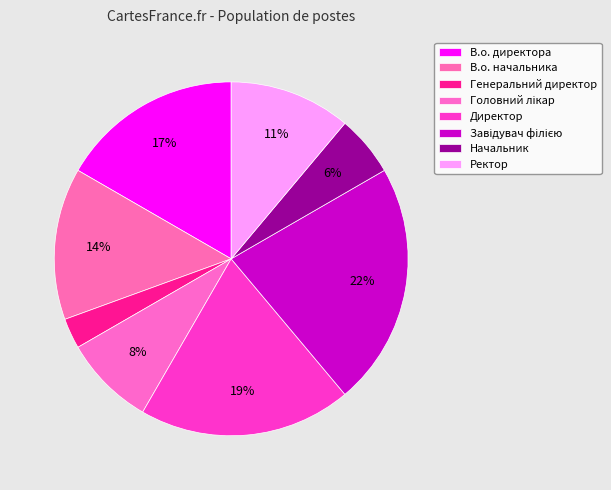

Which has a higher value, В.о. директора or Генеральний директор?

В.о. директора